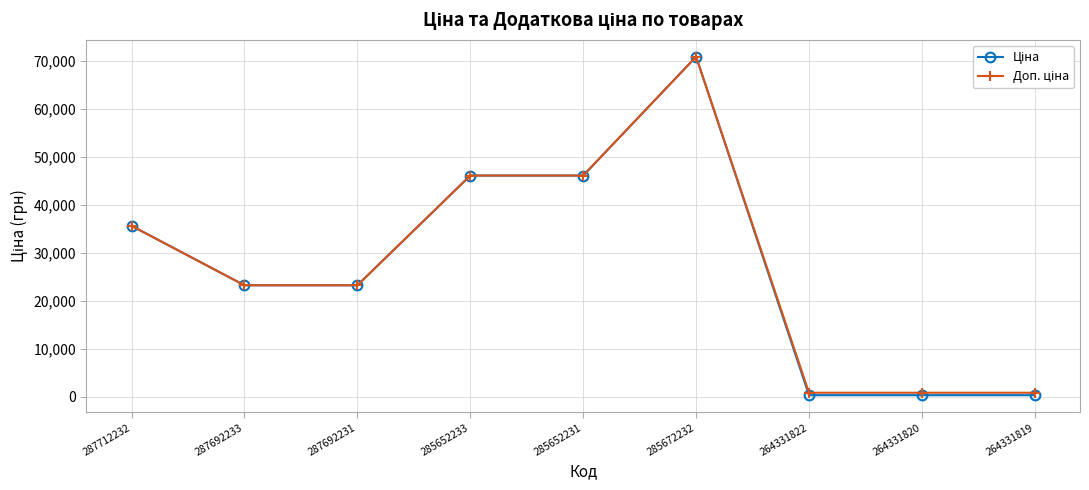

At which category does the chart reach its peak across all series?

285672232